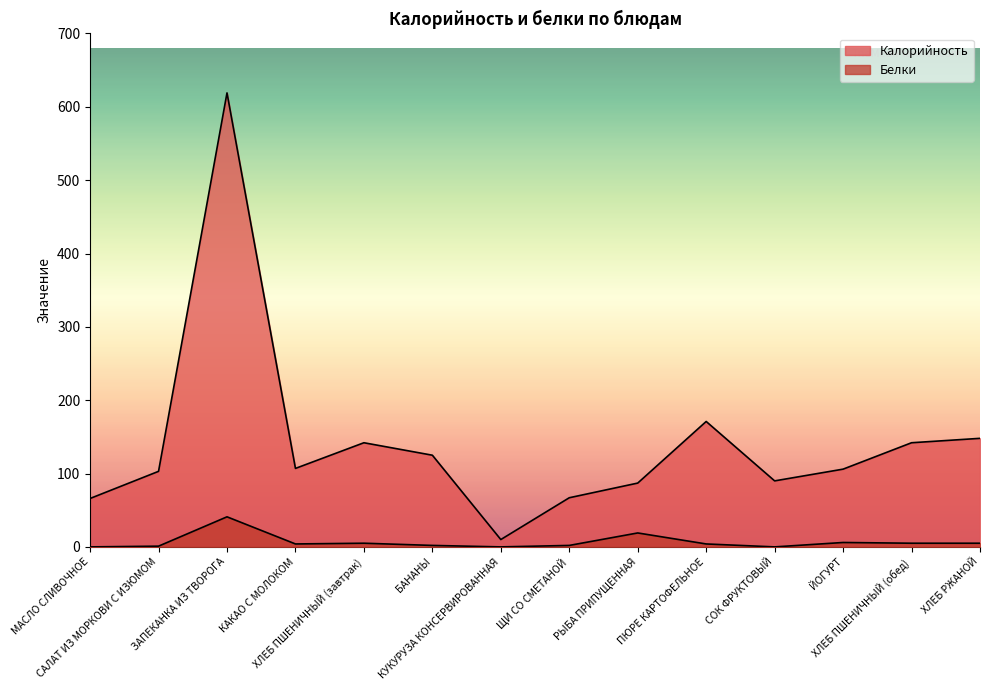

Reading right to left, extract all data points from this chart.

Калорийность: ХЛЕБ РЖАНОЙ=148	ХЛЕБ ПШЕНИЧНЫЙ (обед)=142	ЙОГУРТ=106	СОК ФРУКТОВЫЙ=90	ПЮРЕ КАРТОФЕЛЬНОЕ=171	РЫБА ПРИПУЩЕННАЯ=87	ЩИ СО СМЕТАНОЙ=67	КУКУРУЗА КОНСЕРВИРОВАННАЯ=10	БАНАНЫ=125	ХЛЕБ ПШЕНИЧНЫЙ (завтрак)=142	КАКАО С МОЛОКОМ=107	ЗАПЕКАНКА ИЗ ТВОРОГА=619	САЛАТ ИЗ МОРКОВИ С ИЗЮМОМ=103	МАСЛО СЛИВОЧНОЕ=66
Белки: ХЛЕБ РЖАНОЙ=5	ХЛЕБ ПШЕНИЧНЫЙ (обед)=5	ЙОГУРТ=6	СОК ФРУКТОВЫЙ=0	ПЮРЕ КАРТОФЕЛЬНОЕ=4	РЫБА ПРИПУЩЕННАЯ=19	ЩИ СО СМЕТАНОЙ=2	КУКУРУЗА КОНСЕРВИРОВАННАЯ=0	БАНАНЫ=2	ХЛЕБ ПШЕНИЧНЫЙ (завтрак)=5	КАКАО С МОЛОКОМ=4	ЗАПЕКАНКА ИЗ ТВОРОГА=41	САЛАТ ИЗ МОРКОВИ С ИЗЮМОМ=1	МАСЛО СЛИВОЧНОЕ=0